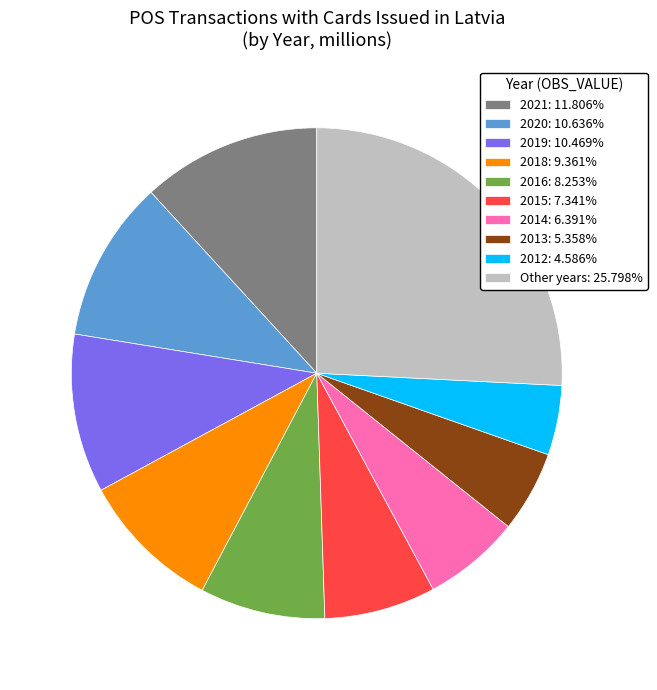

Does Other years: 25.798% represent more than half of the total?

No